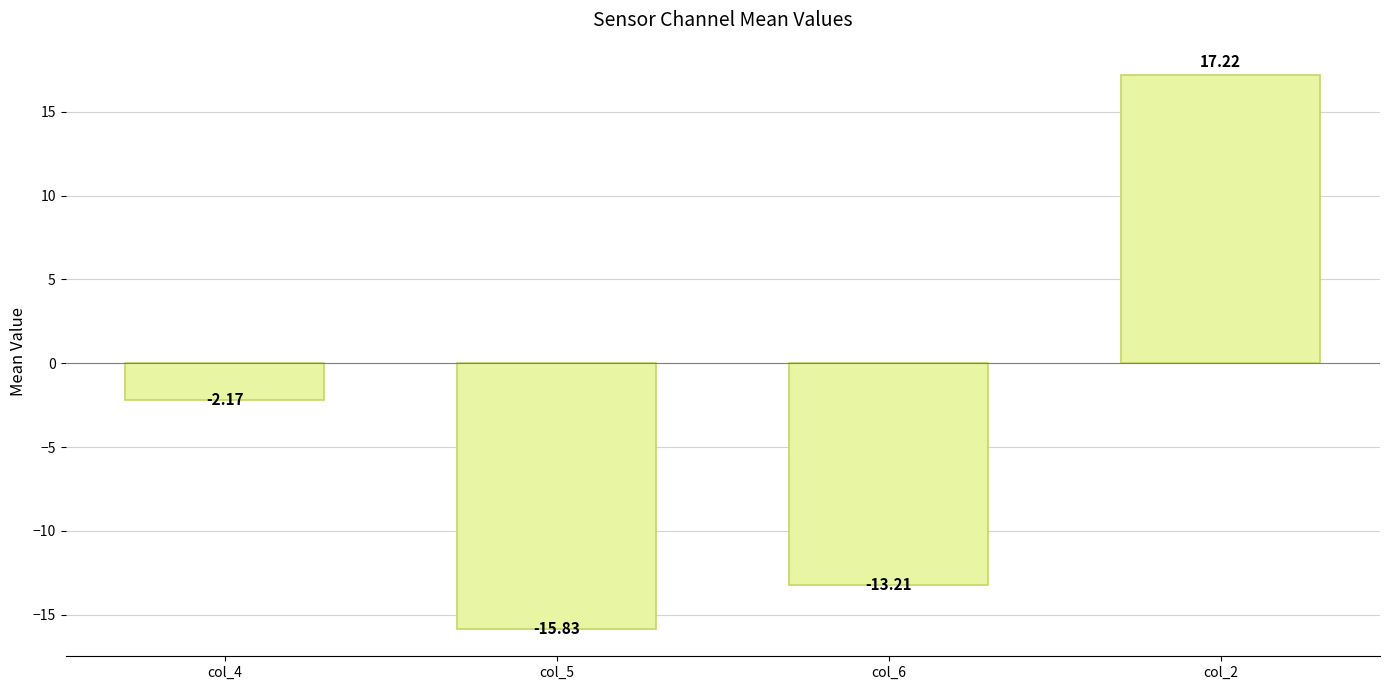

List the labels in order of value, largest first.

col_2, col_4, col_6, col_5